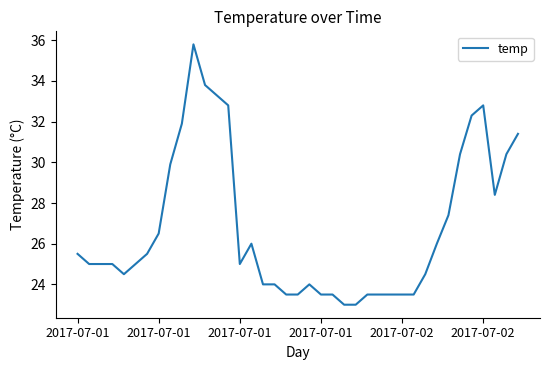

What is the smallest value displayed?

23.0